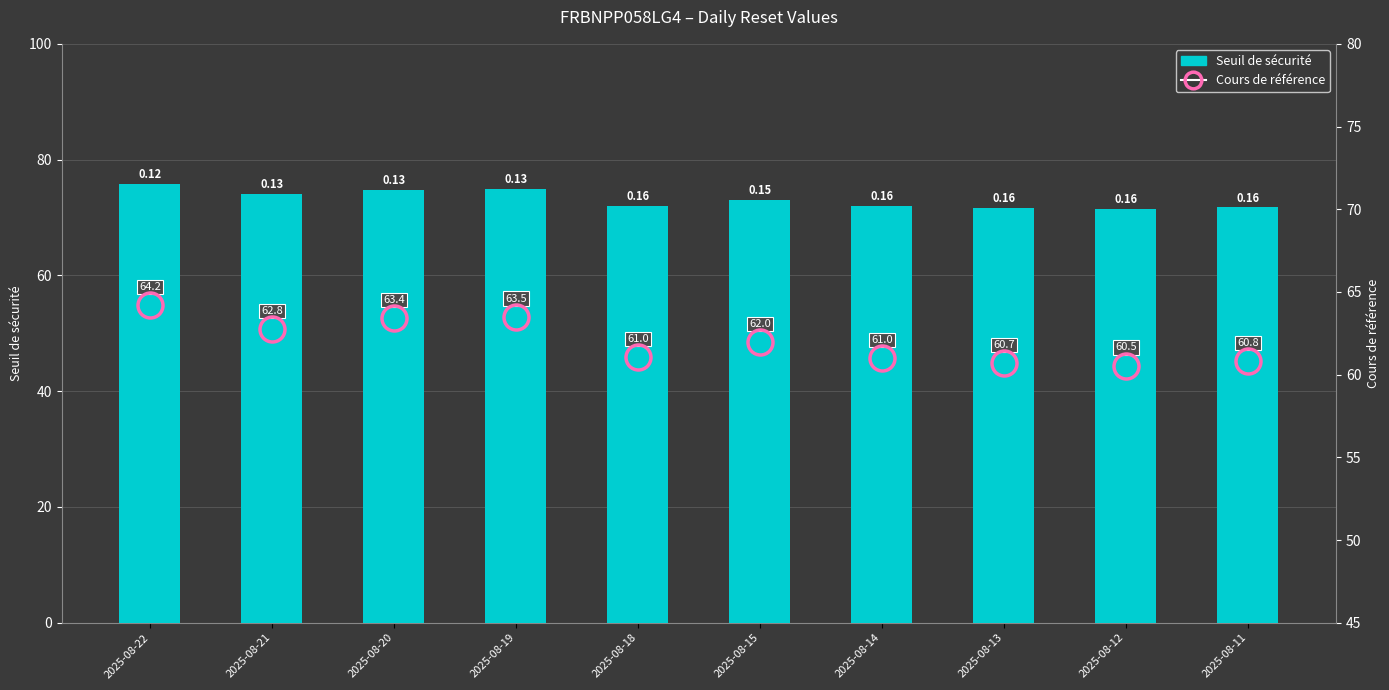

The Seuil de sécurité series shows 117.4 at 2025-08-14. True or false?

False